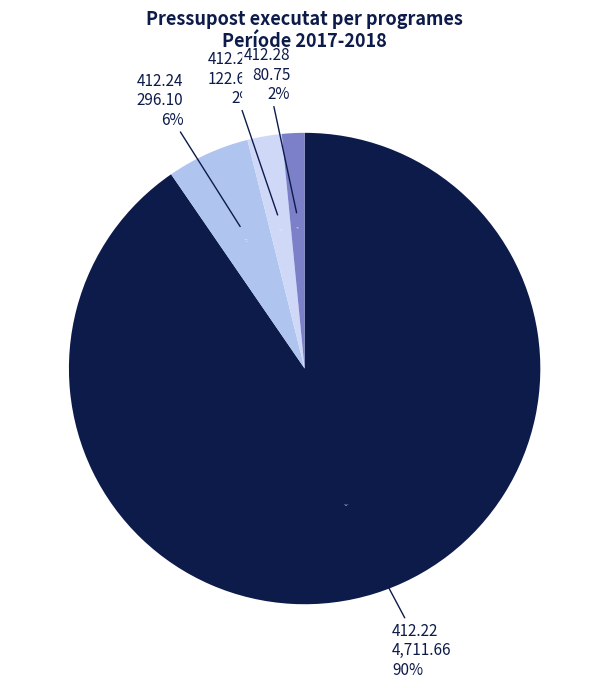

Which slice is the largest?

412.22